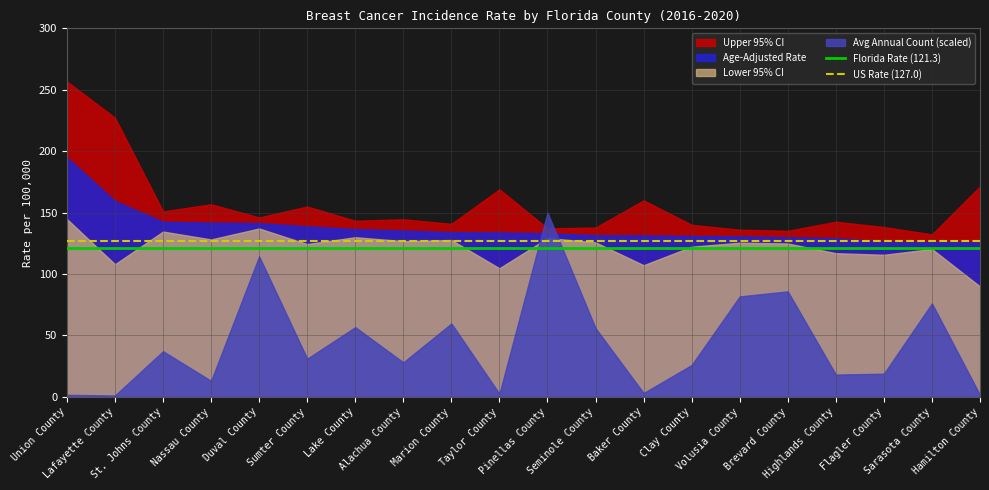

What position from the left is Sarasota County?

19